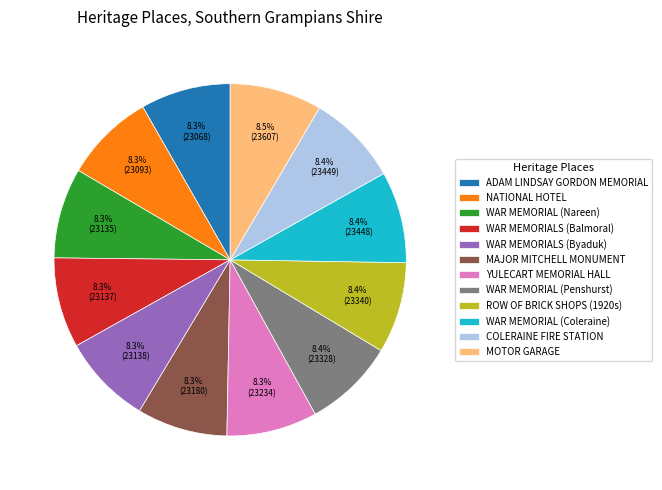

What percentage is the WAR MEMORIAL (Nareen) slice, to the nearest percent?

8%